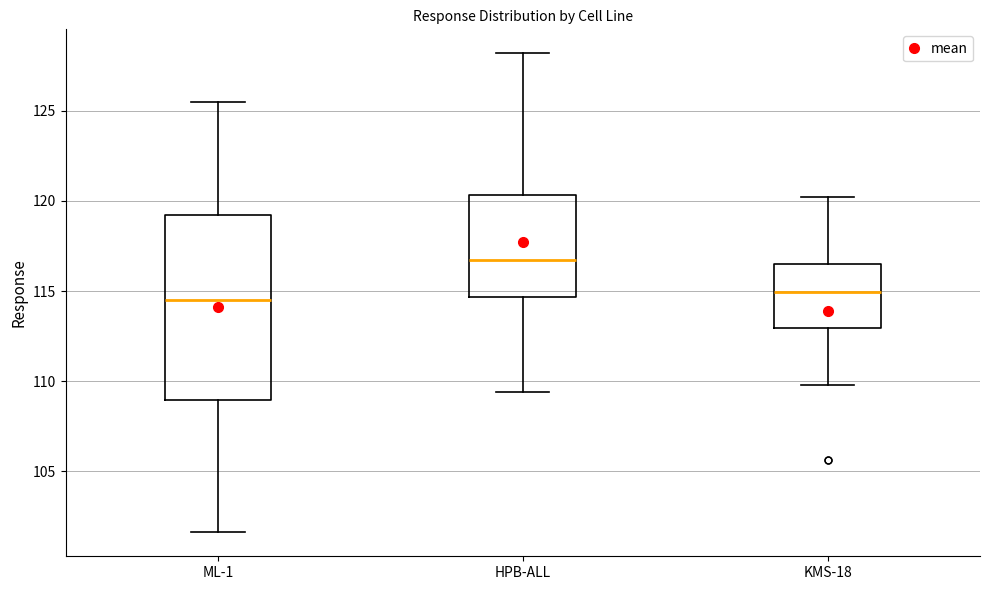

Reading left to right, read every box against the y-axis: the position of its median line, the range the box covers, and the ends of its whiskers. The values are not printed on the chart, so give them approximately, as read against the axis.

ML-1: median 114.5, box 109.0 to 119.0, whiskers 101.5 to 125.5
HPB-ALL: median 116.5, box 114.5 to 120.5, whiskers 109.5 to 128.0
KMS-18: median 115.0, box 113.0 to 116.5, whiskers 110.0 to 120.0